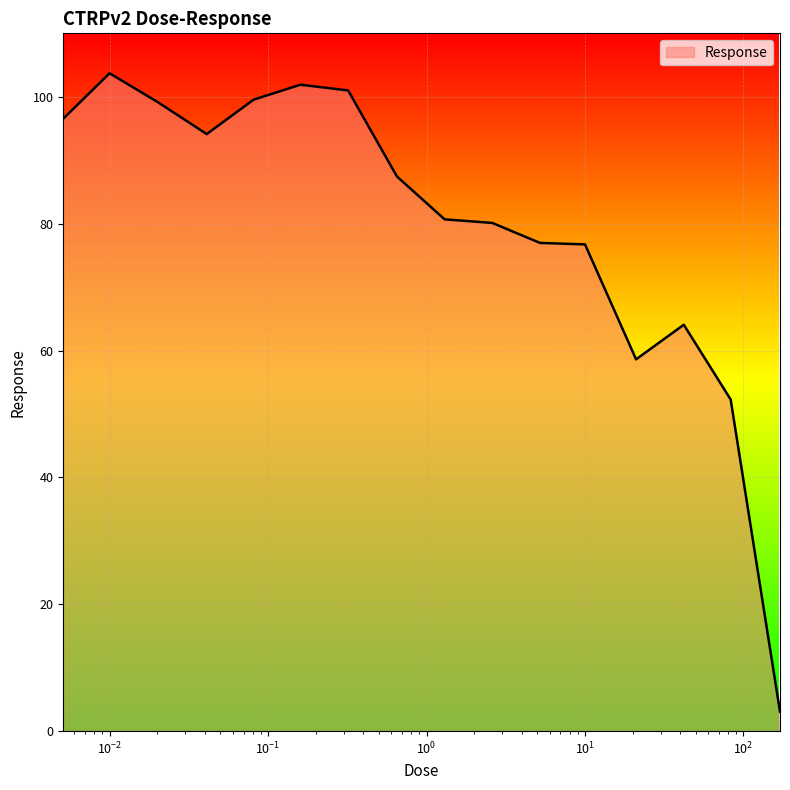

What is the greatest value displayed?

103.7